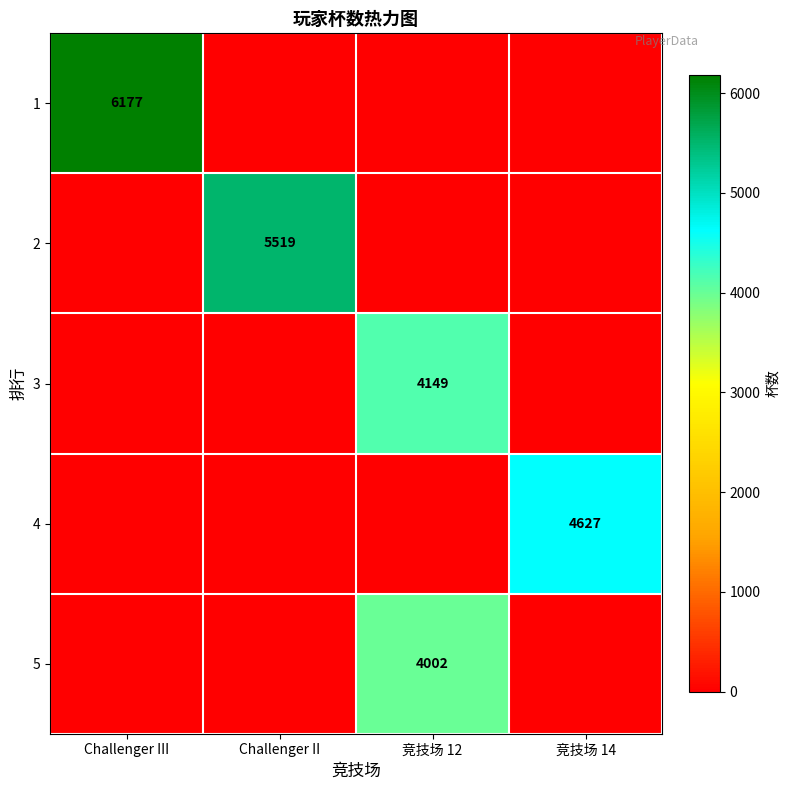

The 4 series shows 2145 at 竞技场 14. True or false?

False